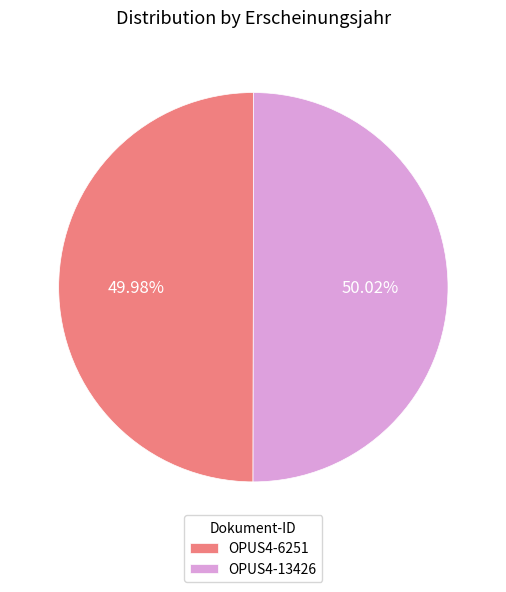

How many segments does this pie chart have?

2